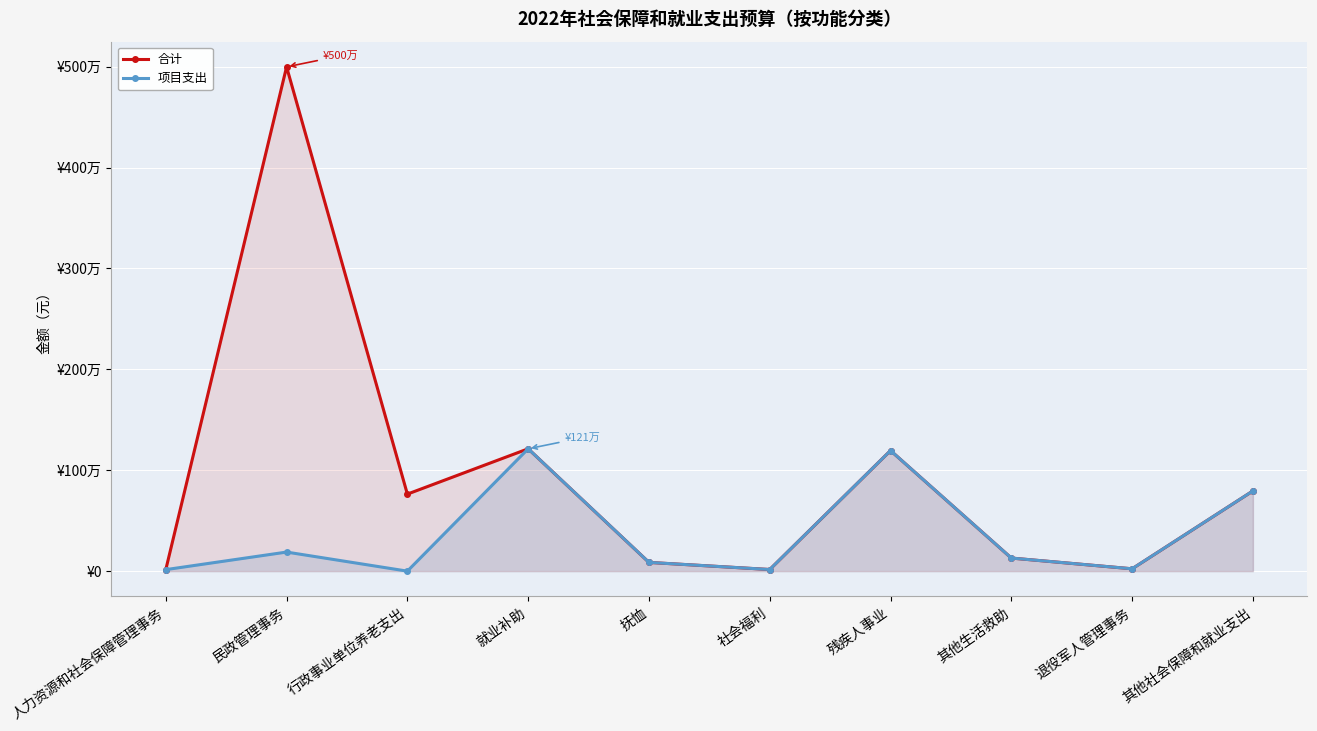

List the series in order of their overall mean, highest first.

合计, 项目支出